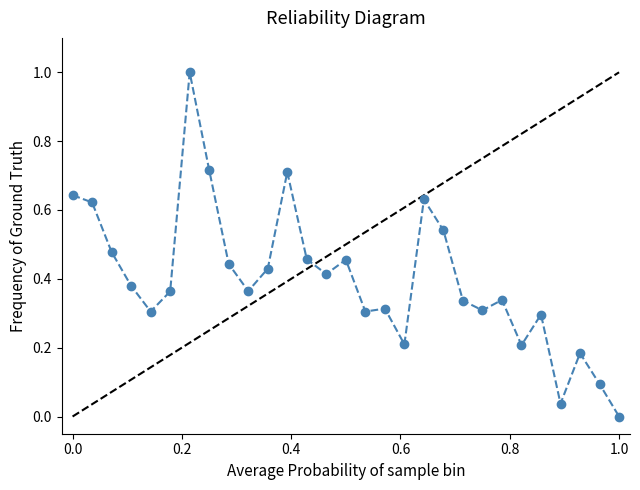

Is it true that the value at 2018-02 is 1.1?

False